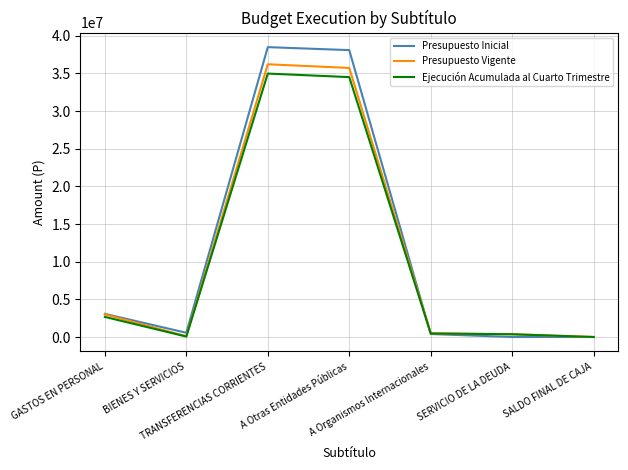

Which series has the largest total across all categories?

Presupuesto Inicial